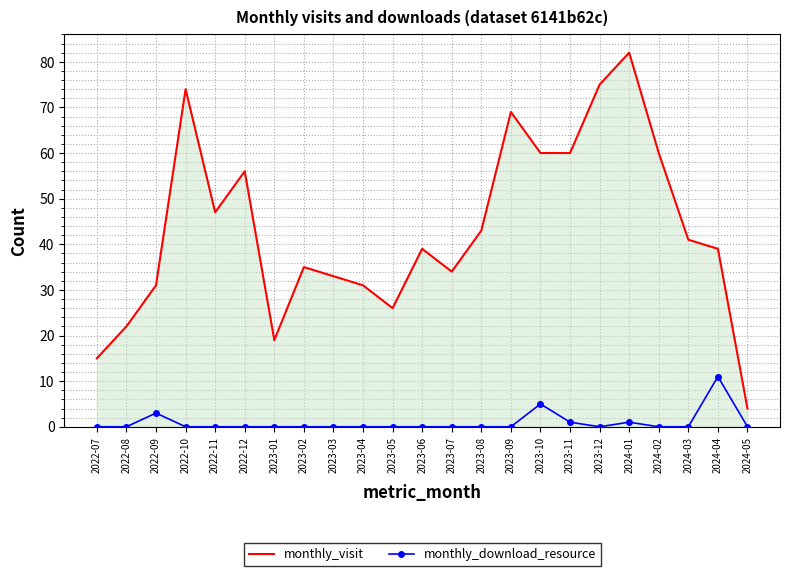

Reading left to right, extract all data points from this chart.

monthly_visit: 15	22	31	74	47	56	19	35	33	31	26	39	34	43	69	60	60	75	82	60	41	39	4
monthly_download_resource: 0	0	3	0	0	0	0	0	0	0	0	0	0	0	0	5	1	0	1	0	0	11	0